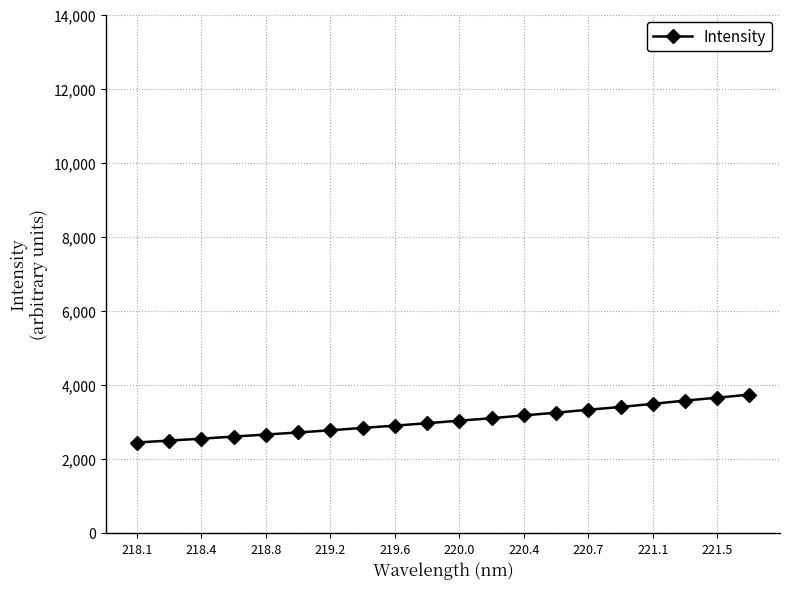

What is the difference between the second highest and second lowest values?

1157.4